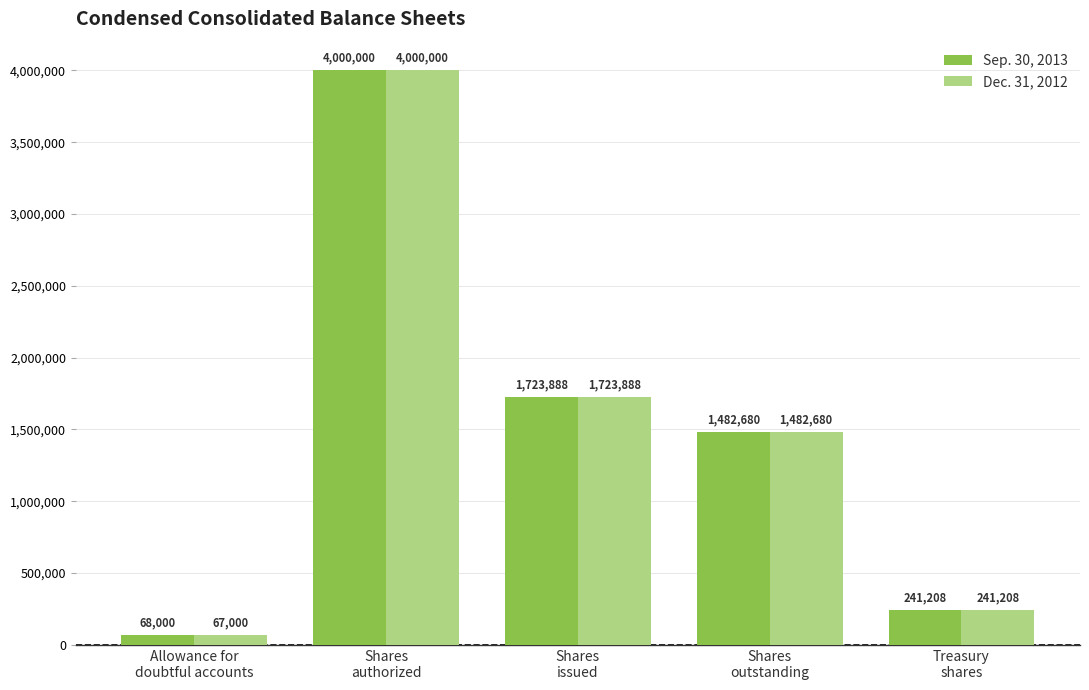

List the series in order of their overall mean, highest first.

Sep. 30, 2013, Dec. 31, 2012